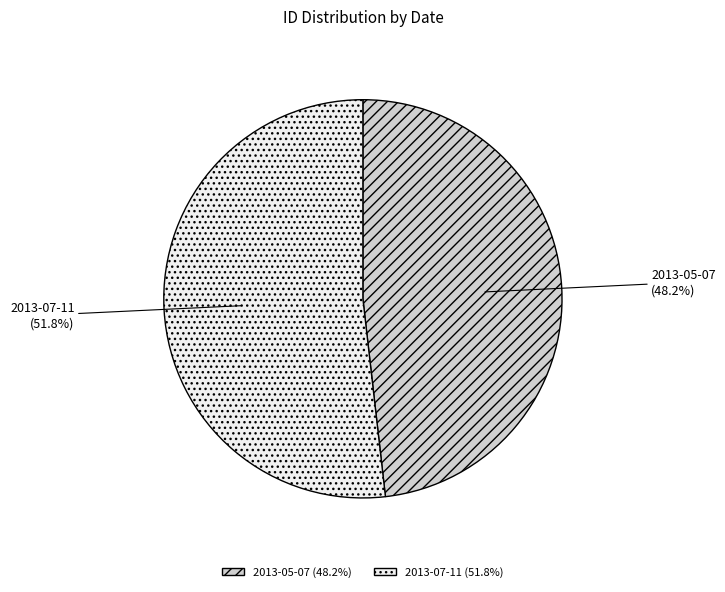

The 2013-07-11 slice represents 62% of the pie. True or false?

False